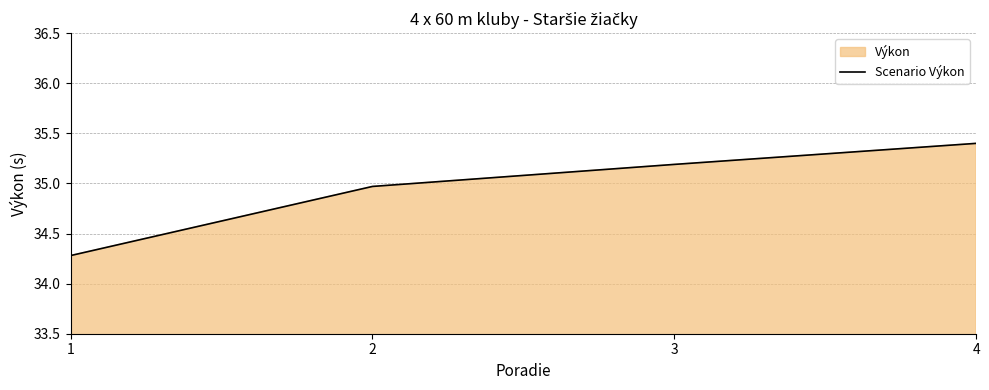

What is the sum of all values?

139.8